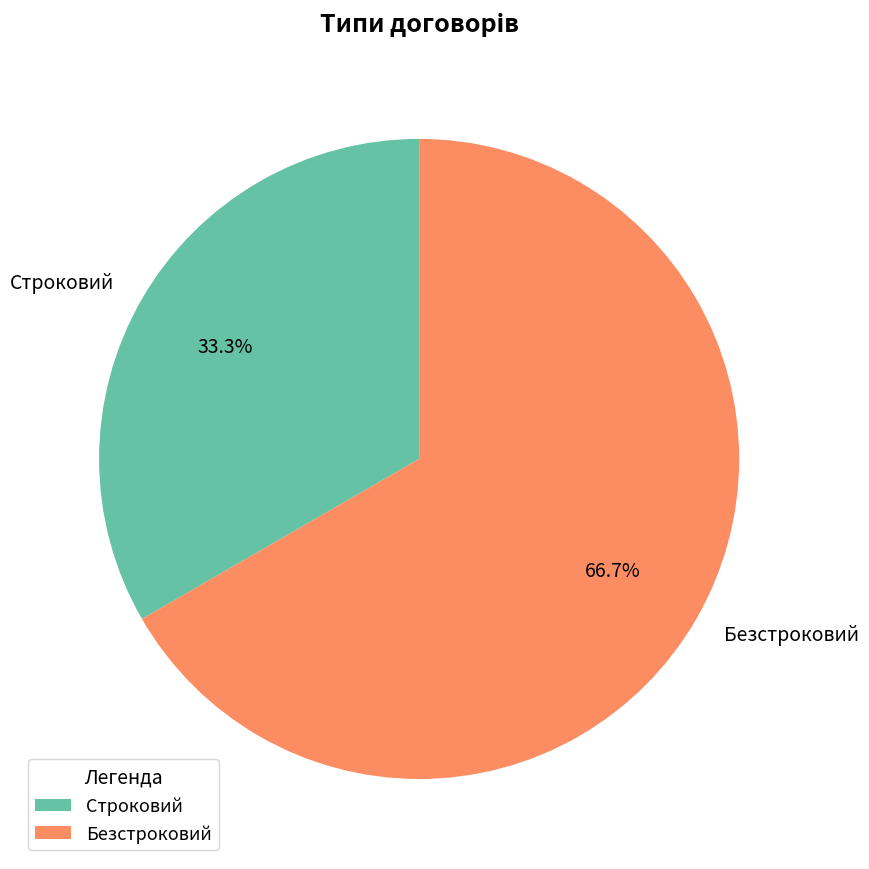

Which category has the smallest portion of the pie?

Строковий